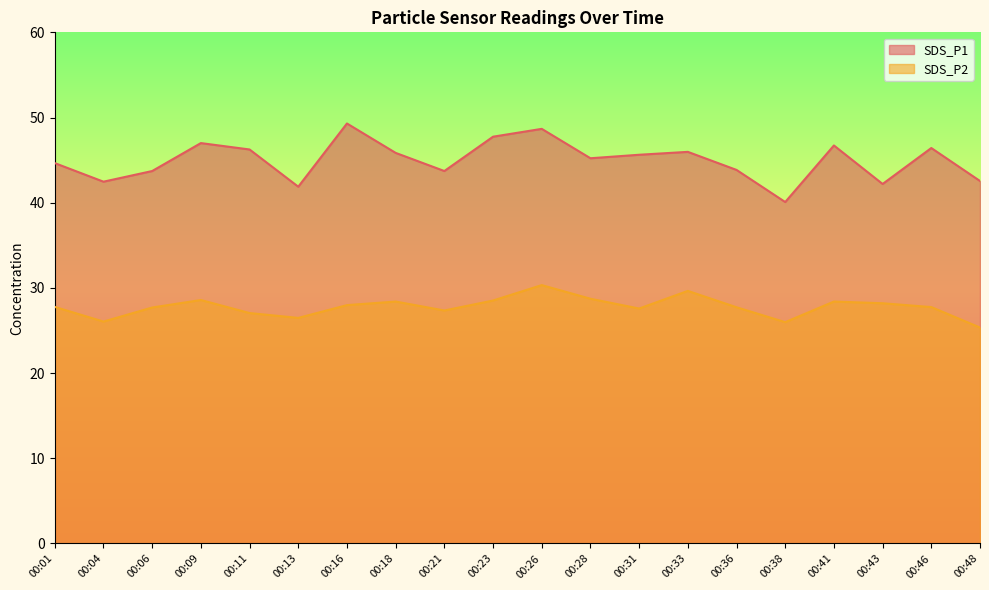

True or false: SDS_P2 and SDS_P1 cross at least once.

False